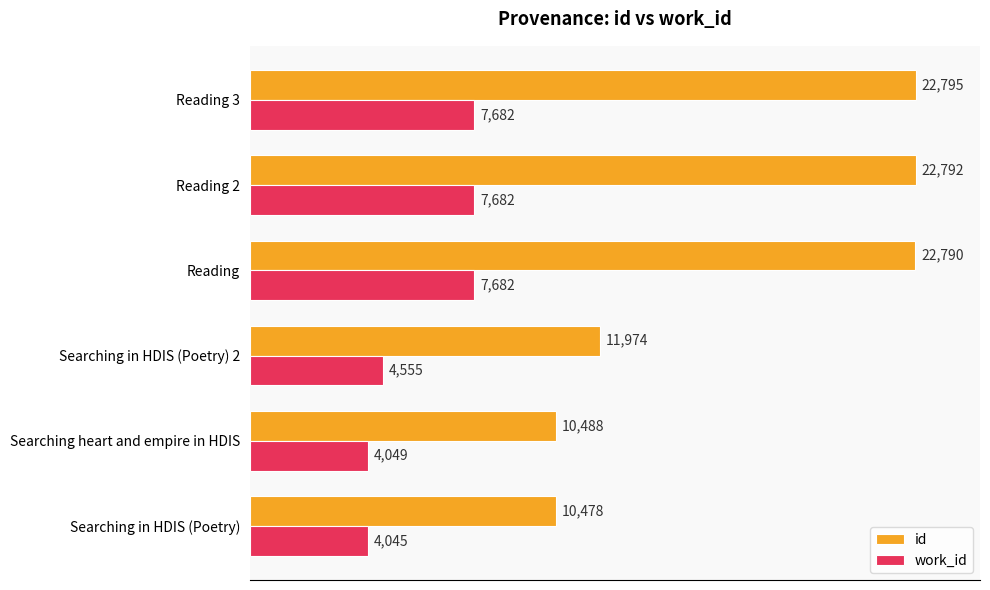

At which category is the sum across all series the highest?

Reading 3